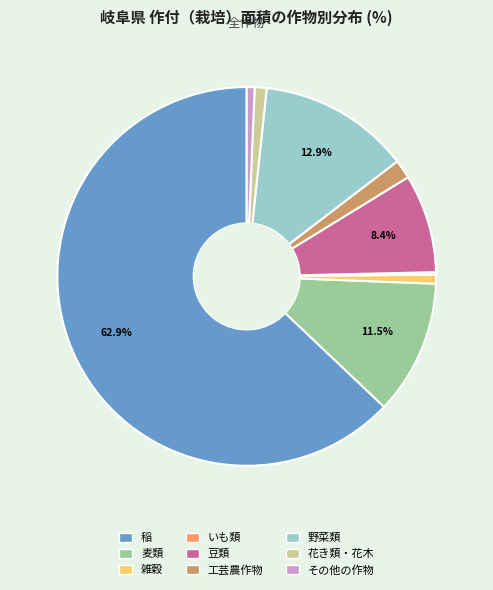

What is the largest slice in the pie chart?

稲